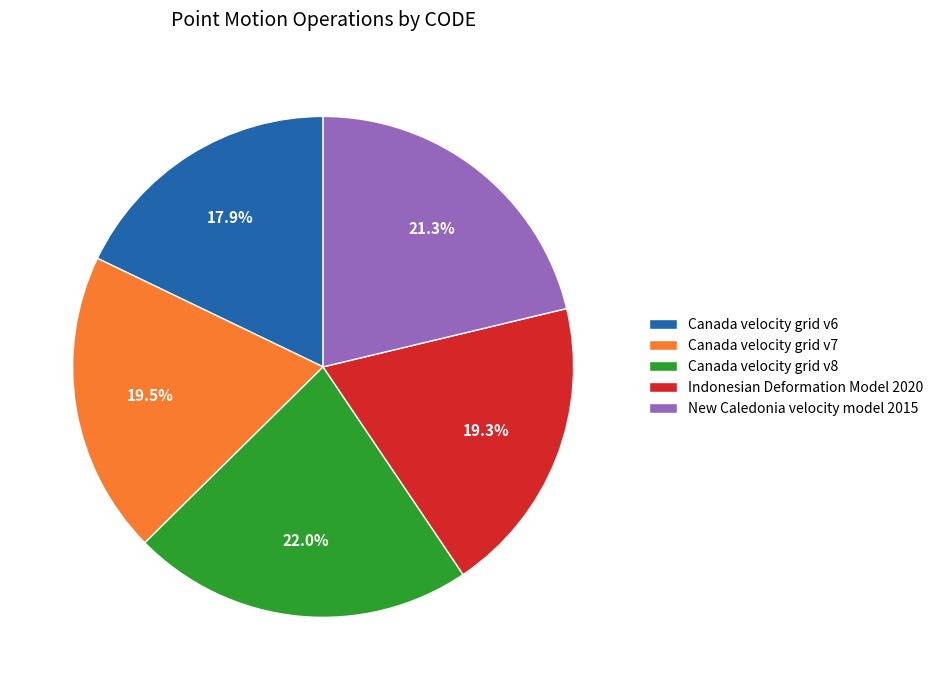

True or false: Canada velocity grid v8 accounts for 12% of the total.

False